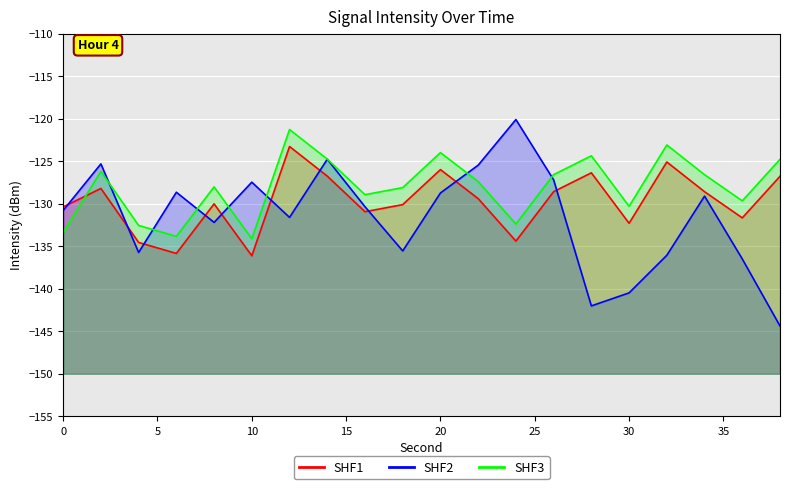

True or false: SHF2 has more than 1 interior local peaks.

True